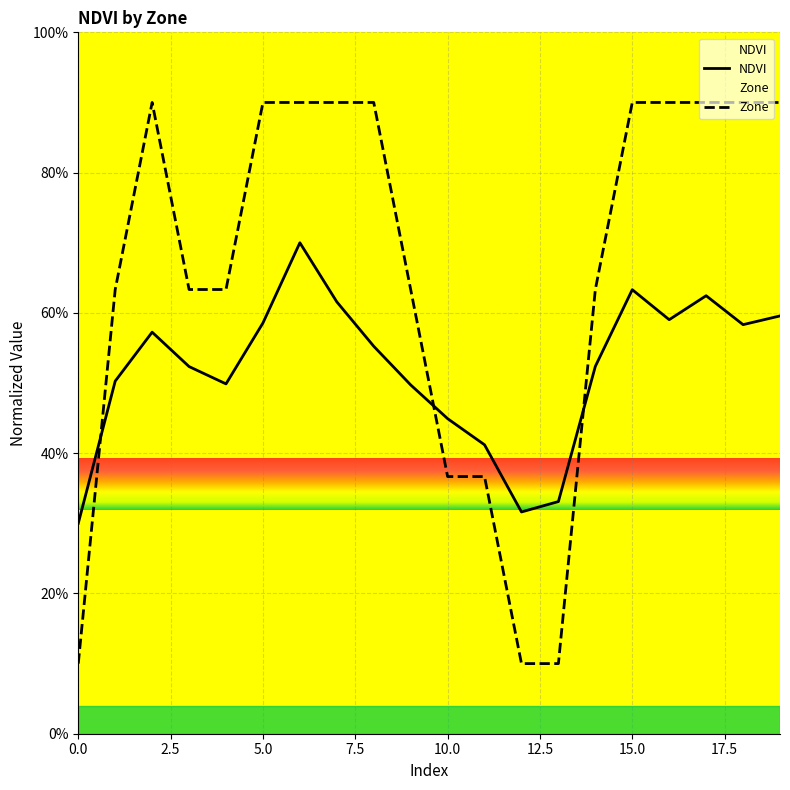

Does the chart display data point markers on the line(s)?

No